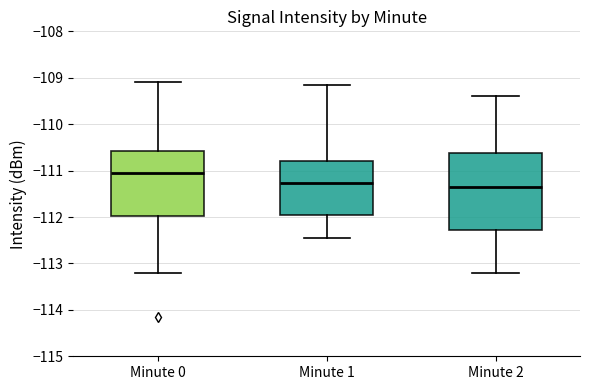

Reading left to right, read every box against the y-axis: the position of its median line, the range the box covers, and the ends of its whiskers. The values are not printed on the chart, so give them approximately, as read against the axis.

Minute 0: median -111.1, box -112.0 to -110.6, whiskers -113.2 to -109.1
Minute 1: median -111.3, box -112.0 to -110.8, whiskers -112.5 to -109.2
Minute 2: median -111.3, box -112.3 to -110.6, whiskers -113.2 to -109.4